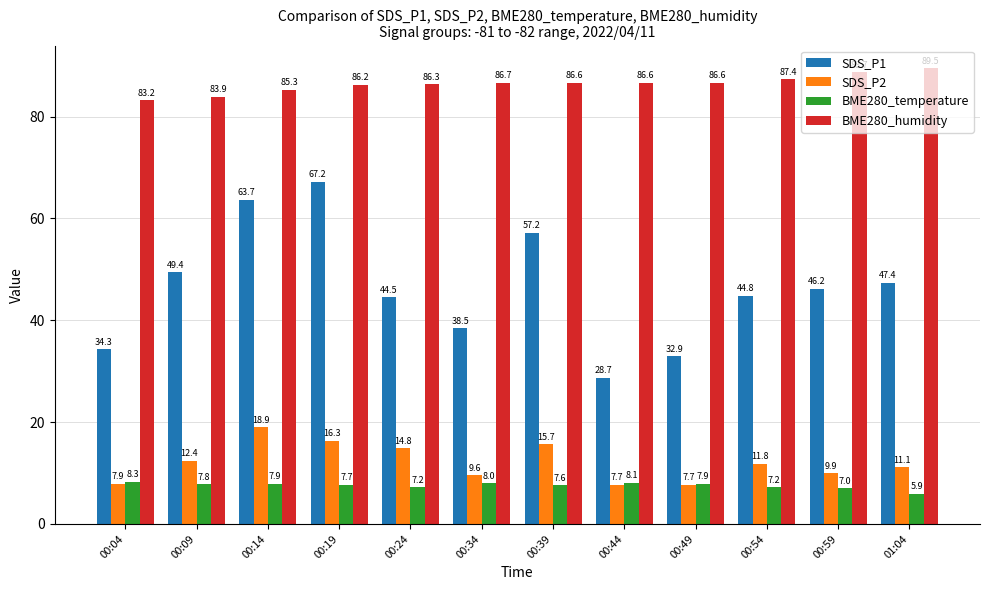

Is the value of BME280_temperature at 00:59 greater than the value of SDS_P2 at 00:44?

No